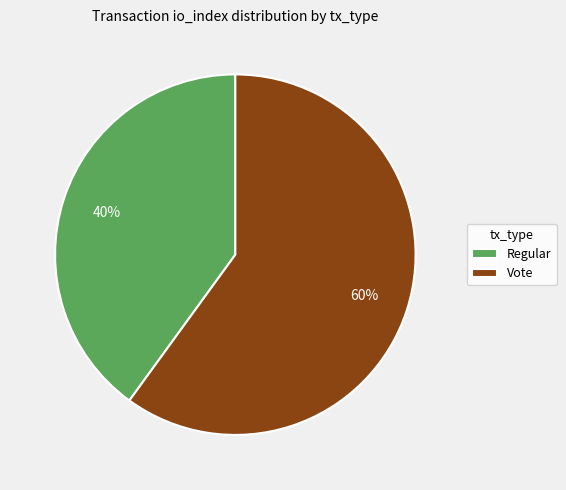

What is the ratio of the value at Vote to the value at Regular?

1.5